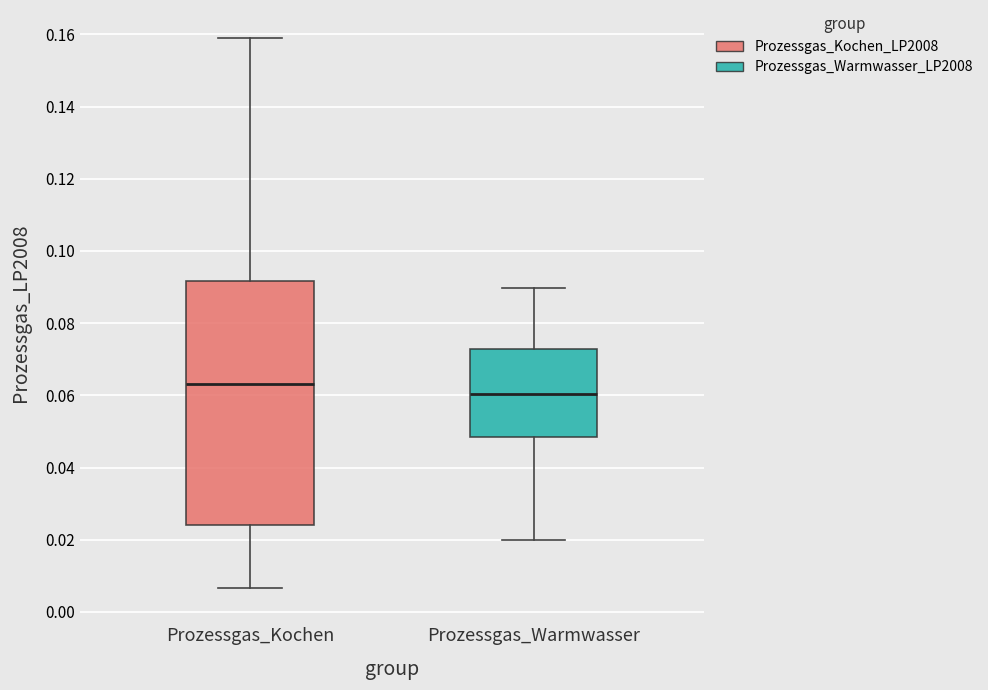

Comparing the boxes themselves (not the whiskers), which one is the tallest?

Prozessgas_Kochen